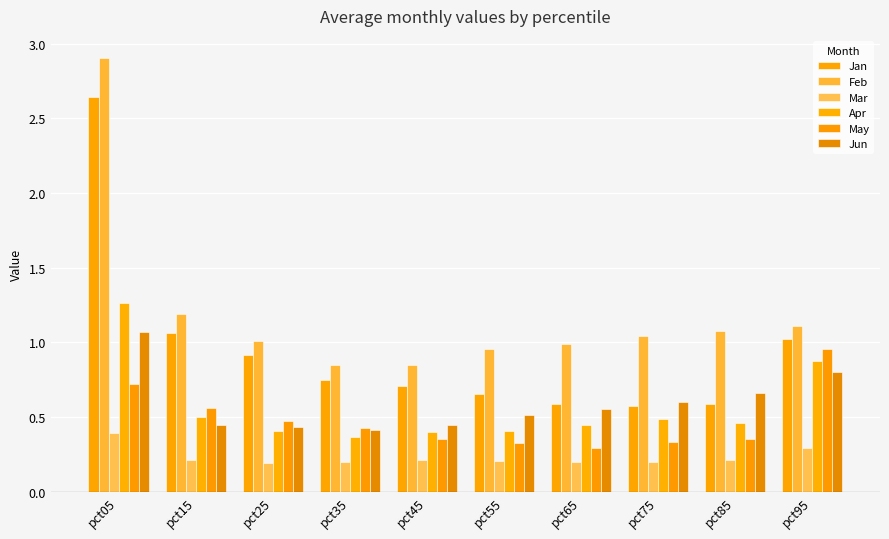

Reading right to left, transcribe all the data shown in this chart.

Jan: 1.0	0.6	0.6	0.6	0.7	0.7	0.7	0.9	1.1	2.6
Feb: 1.1	1.1	1.0	1.0	1.0	0.9	0.8	1.0	1.2	2.9
Mar: 0.3	0.2	0.2	0.2	0.2	0.2	0.2	0.2	0.2	0.4
Apr: 0.9	0.5	0.5	0.4	0.4	0.4	0.4	0.4	0.5	1.3
May: 1.0	0.4	0.3	0.3	0.3	0.4	0.4	0.5	0.6	0.7
Jun: 0.8	0.7	0.6	0.6	0.5	0.4	0.4	0.4	0.4	1.1